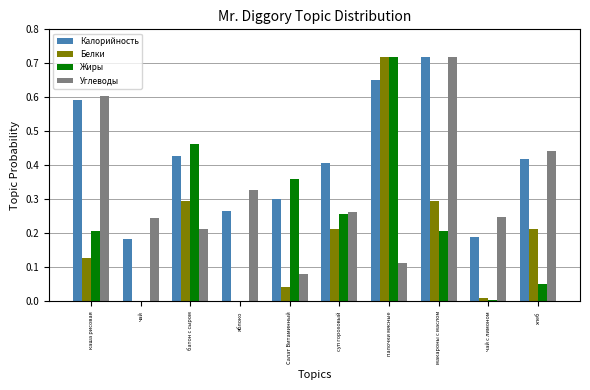

Count the Углеводы values in the range 0 to 1.

10